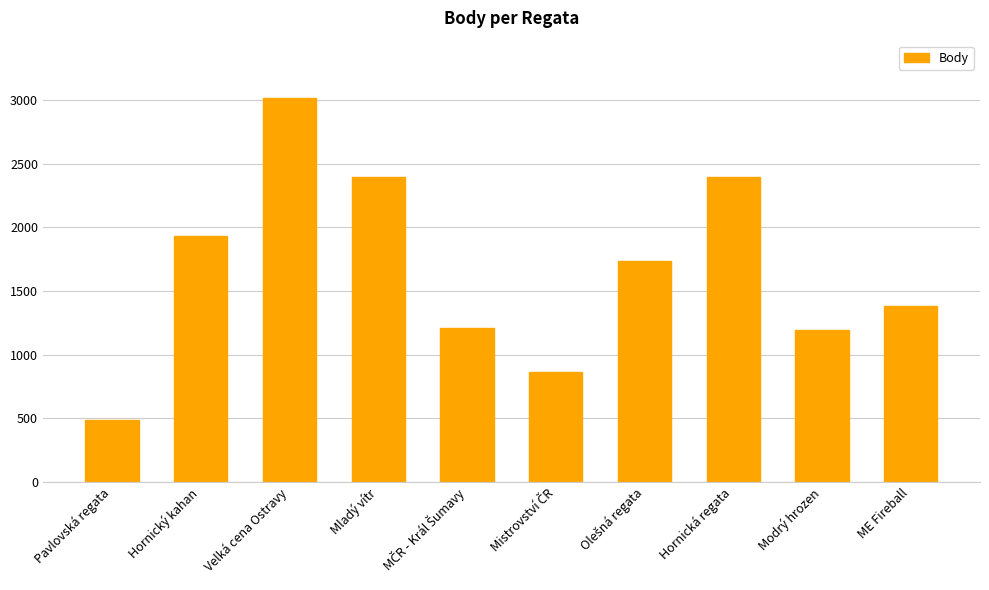

What value does the data have at ME Fireball?

1380